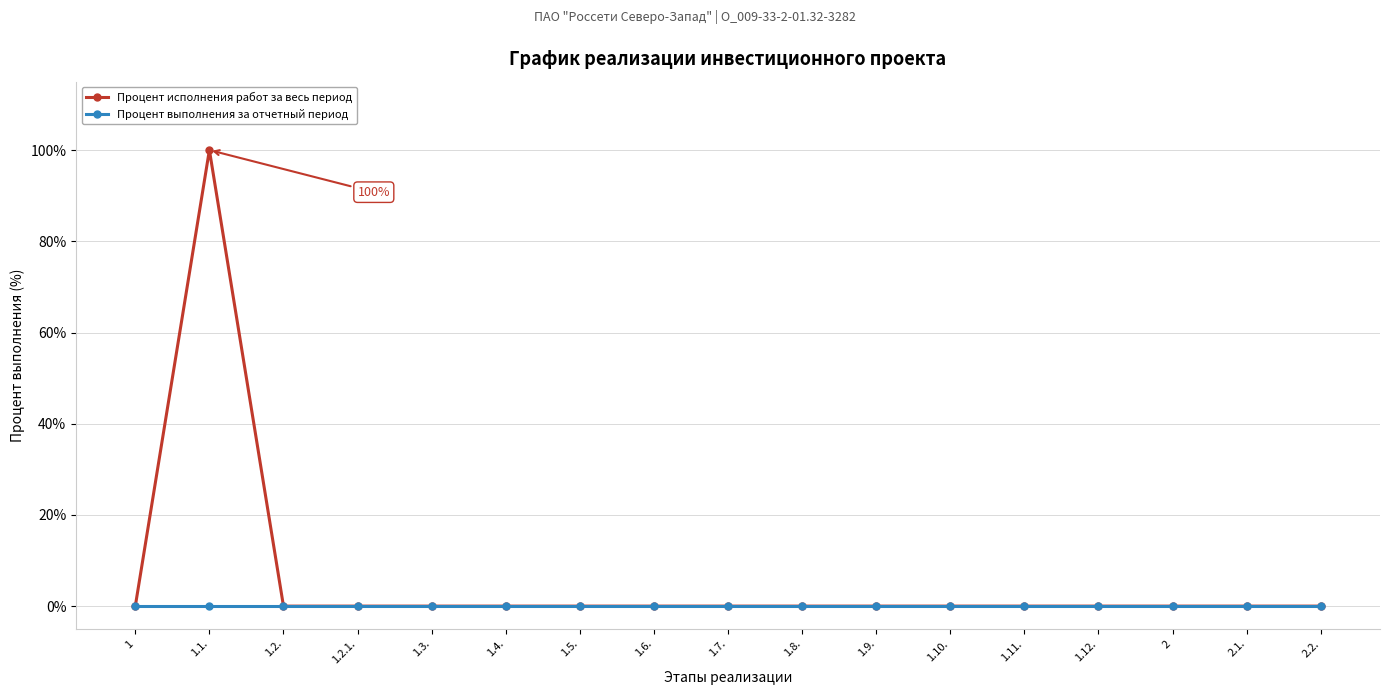

At which label does Процент исполнения работ за весь период reach its peak?

1.1.